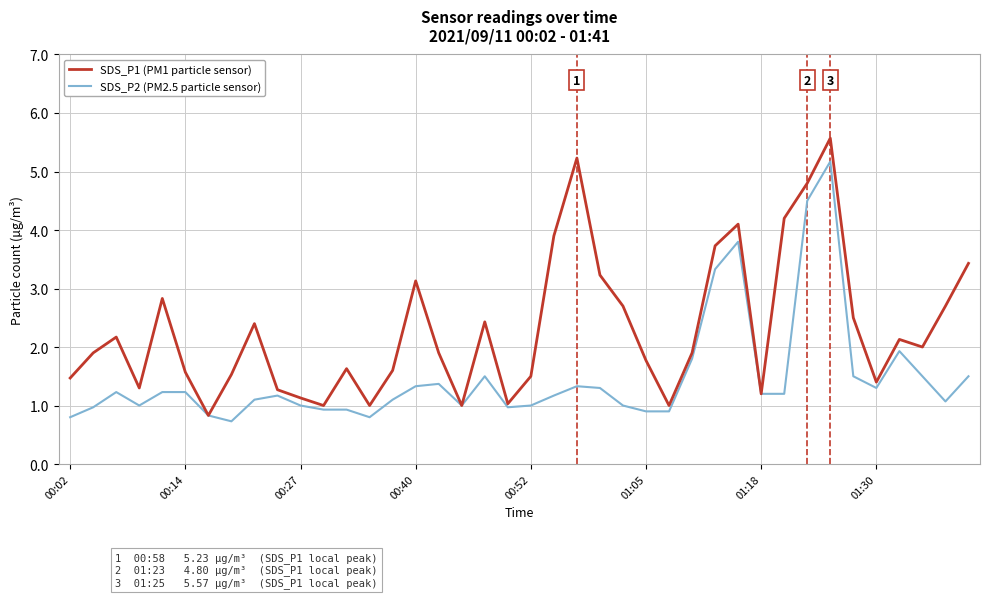

Which series has the largest range (max minus min)?

SDS_P1 (PM1 particle sensor)